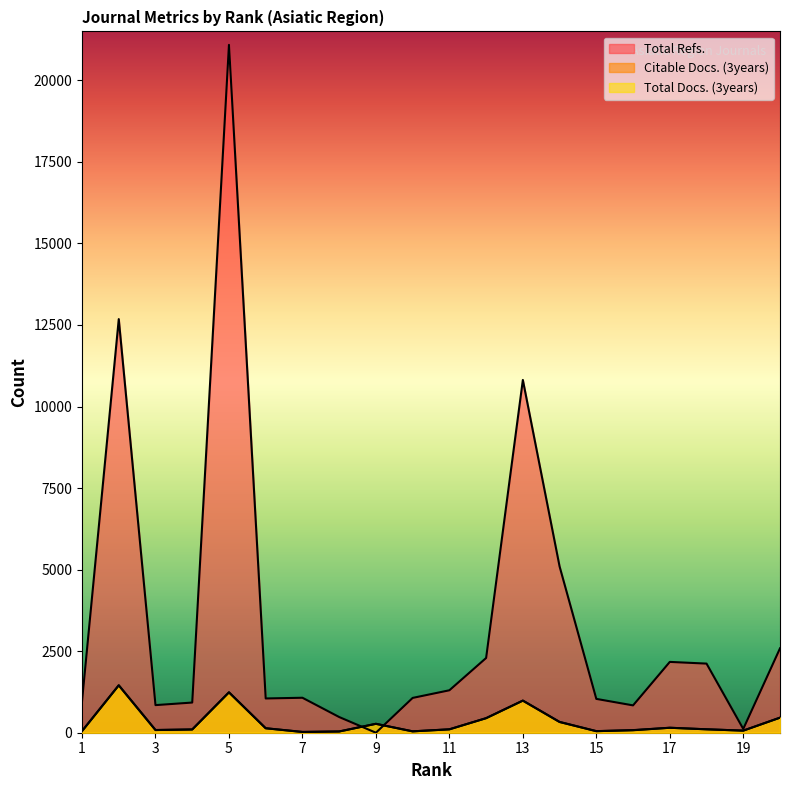

The Total Docs. (3years) series shows 71 at 10. True or false?

False